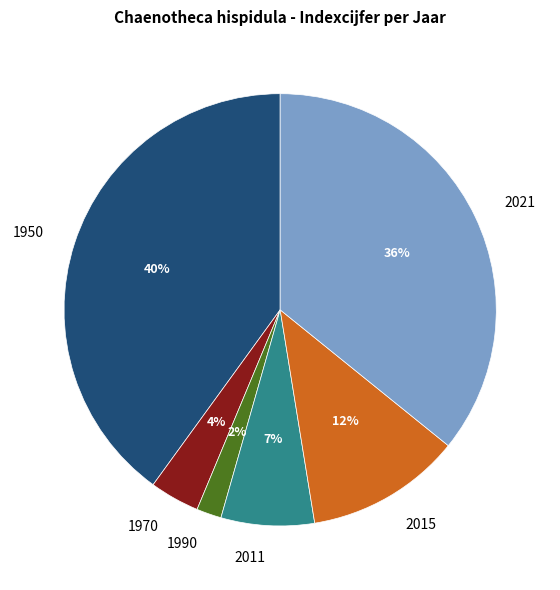

To the nearest percent, what is the average slice percentage?

17%